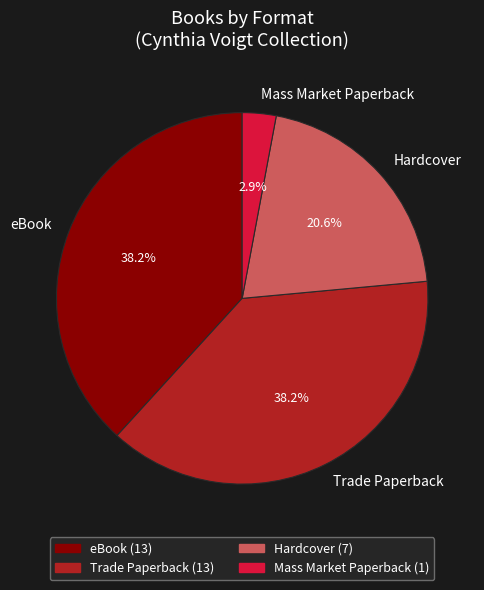

Is it true that Mass Market Paperback is 16% of the pie?

False